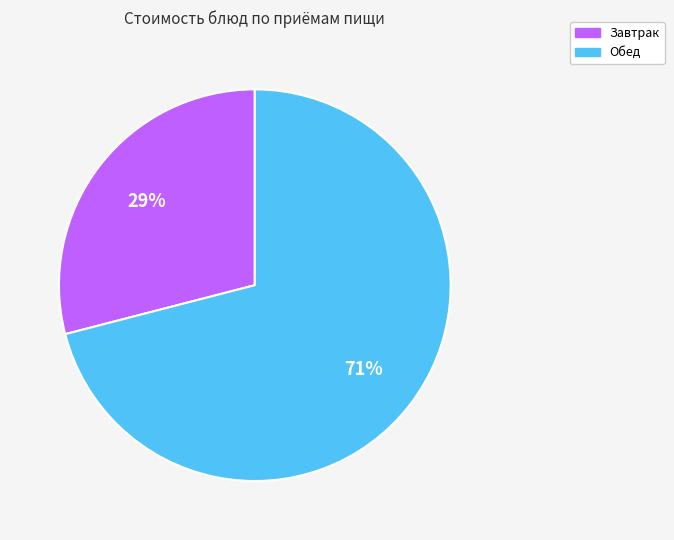

Do Обед and Завтрак together represent more than half of the pie?

Yes